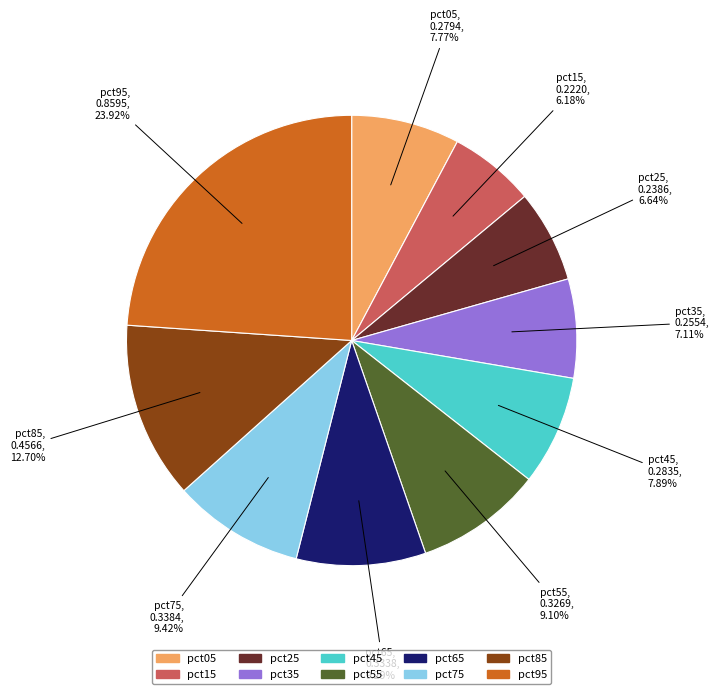

To the nearest percent, what percentage of the pie is pct45?

8%